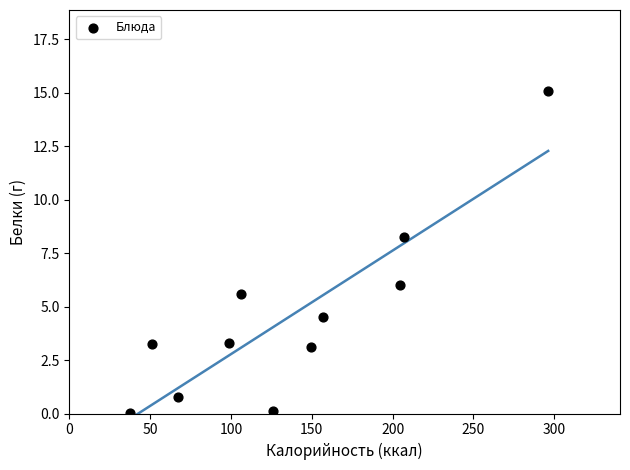

What Y value in the scatter plot is closest to 7?

6.0